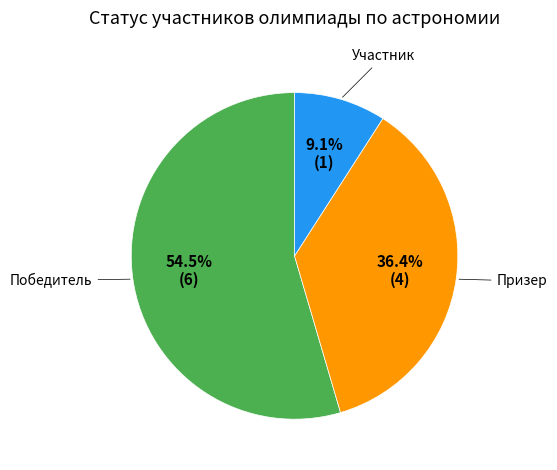

Does any single category account for the majority?

Yes